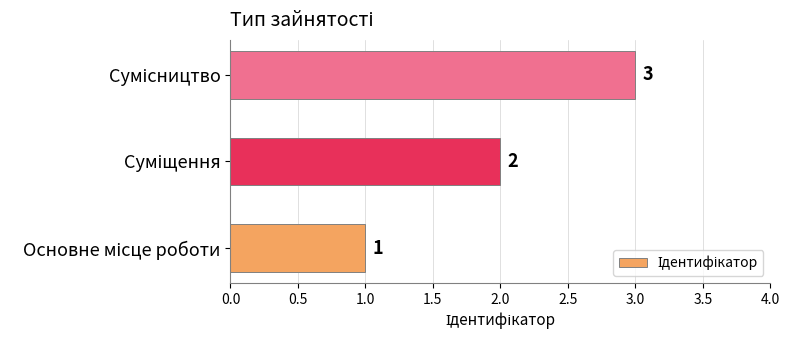

What is the maximum value shown in the chart?

3